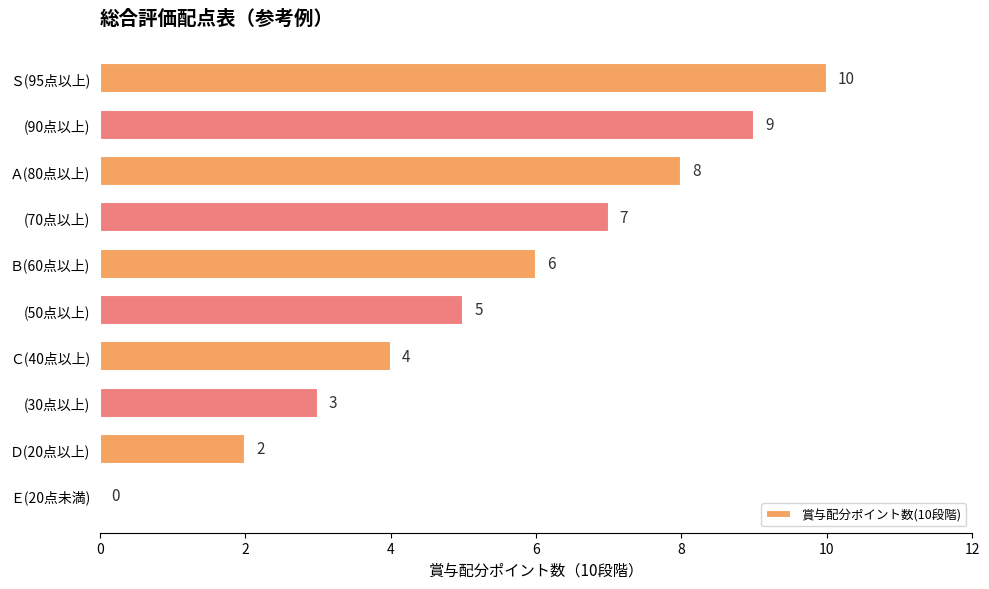

What is the change in value from (90点以上) to Ｅ(20点未満)?

-9